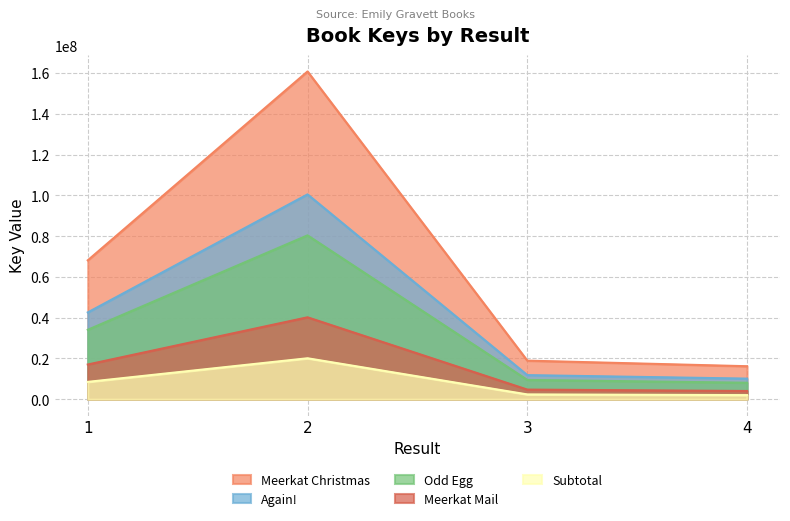

True or false: the data has more than 0 interior local peaks.

True